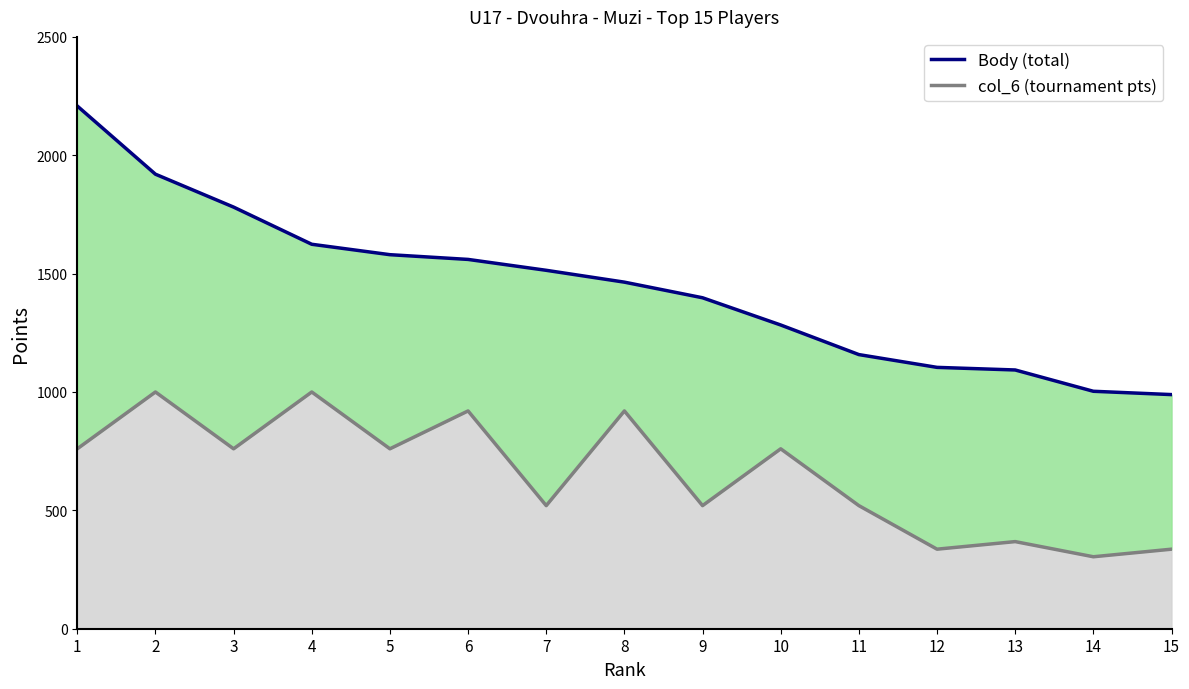

At which label does Body first exceed 1464?

1